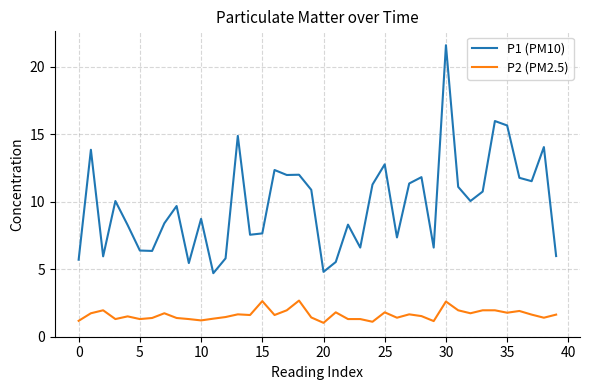

What is the difference between the second highest and minimum values in the P1 (PM10) series?

11.3